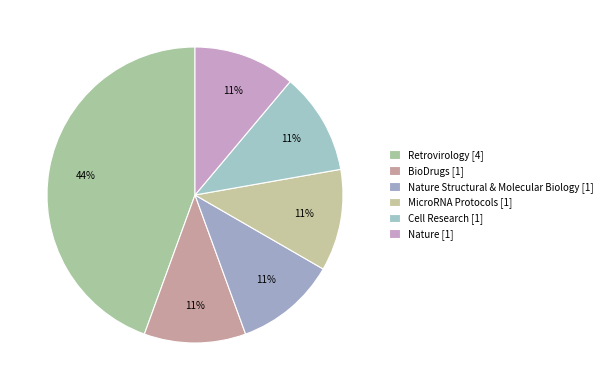

Which category has the biggest portion of the pie?

Retrovirology